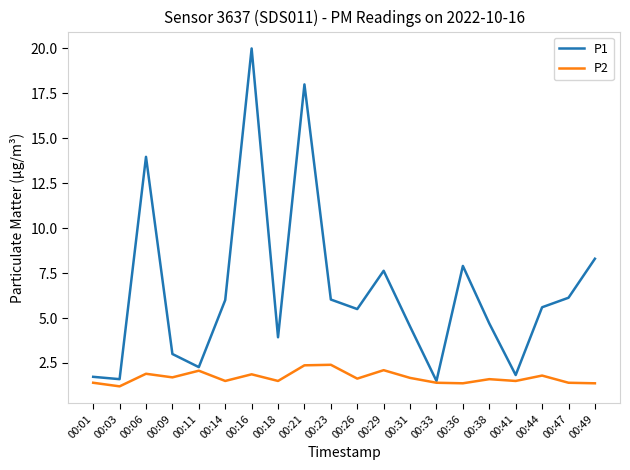

Which category has the highest value in the P1 series?

00:16